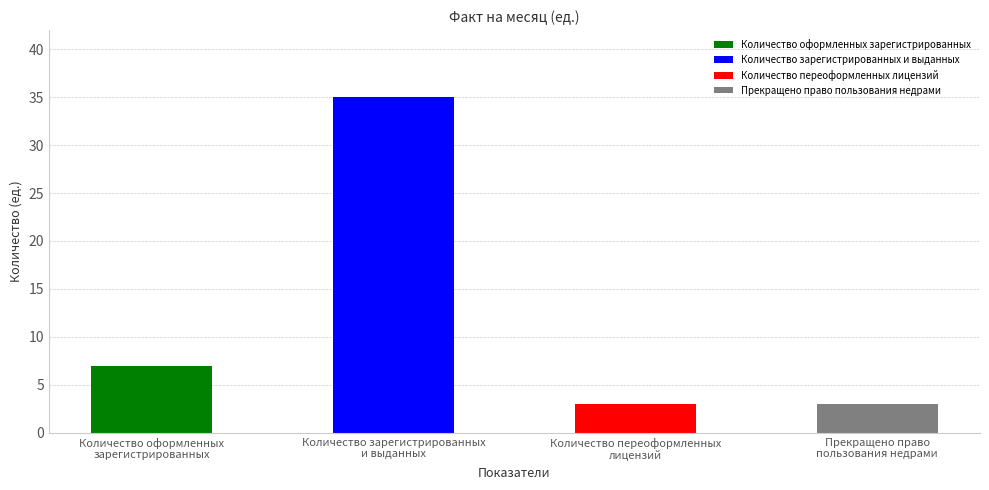

What is the change in value from Количество оформленных
зарегистрированных to Прекращено право
пользования недрами?

-4